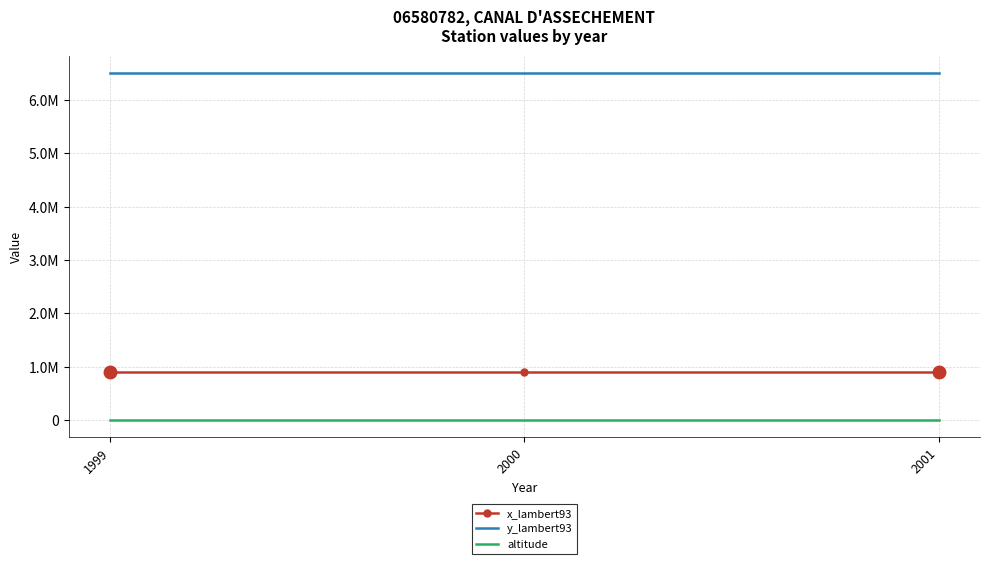

Which series has the widest spread of values?

x_lambert93